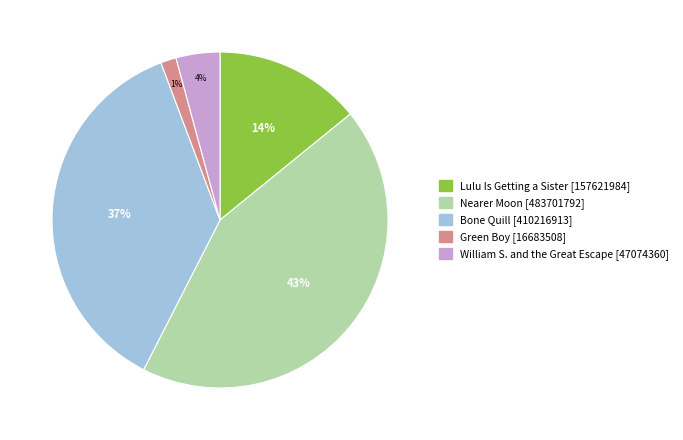

What is the smallest slice in the pie chart?

Green Boy [16683508]